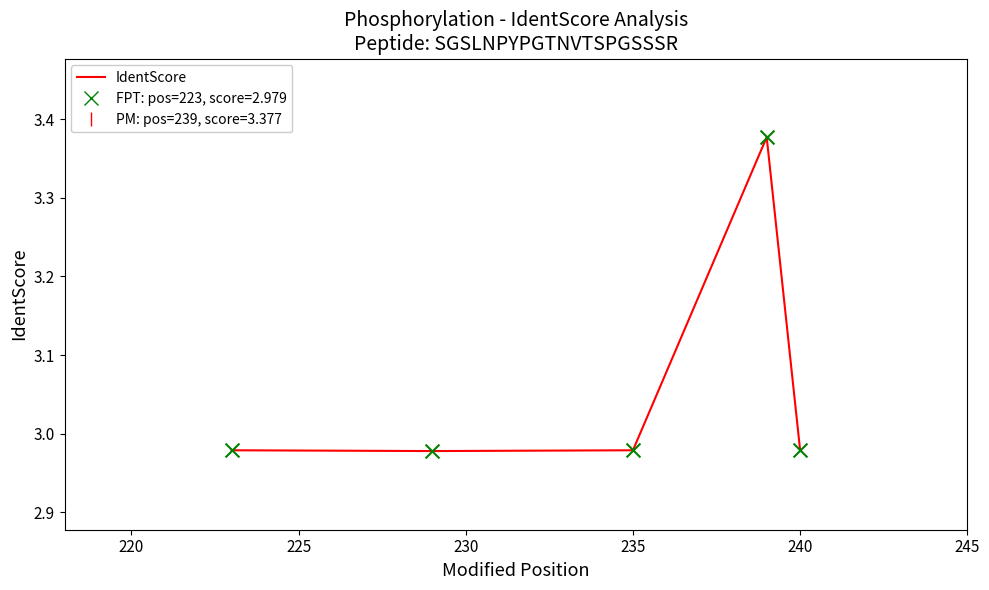

What is the difference between the maximum and minimum values?

0.4